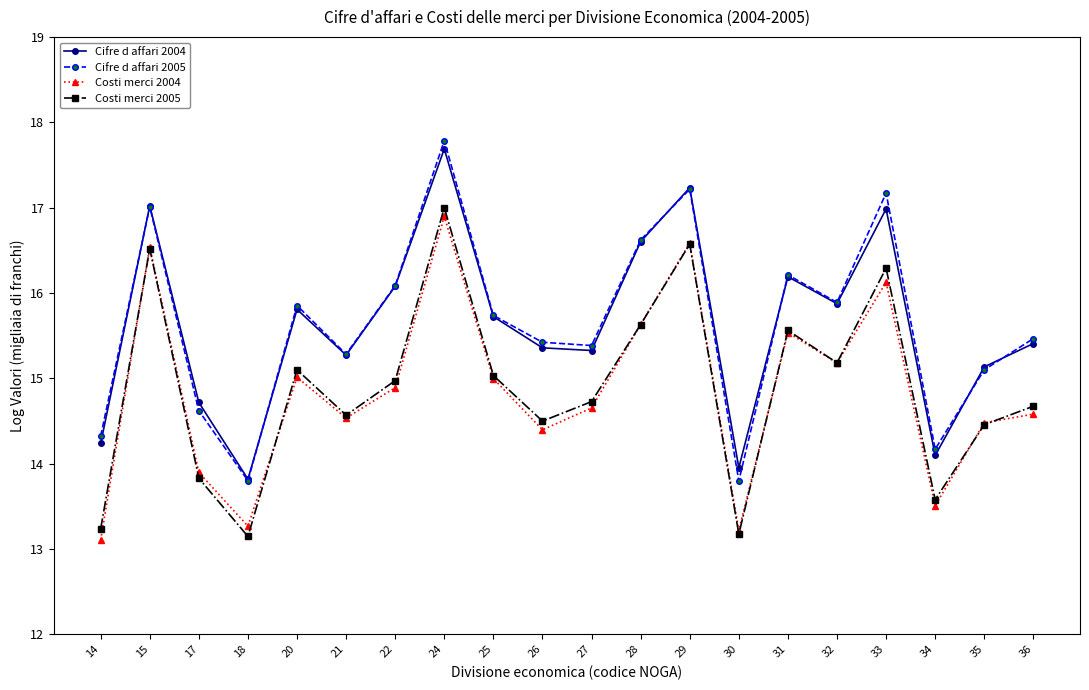

True or false: Cifre d affari 2005 and Costi merci 2005 cross at least once.

False